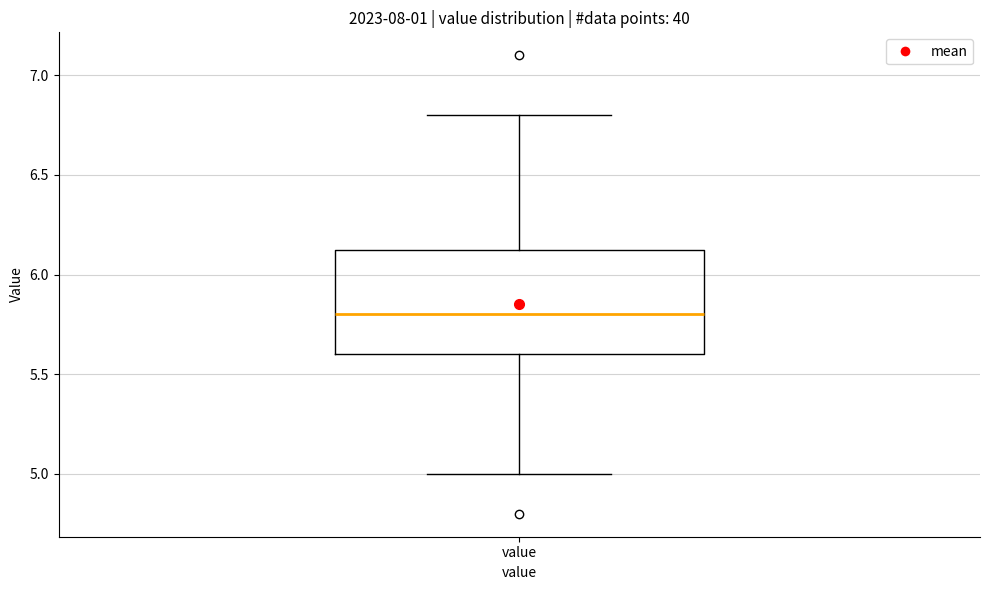

Transcribe this box plot: give where the median line is, the range the box spans, and where the two whiskers end, as read against the y-axis. The values are not printed on the chart, so give them approximately, as read against the axis.

median 5.80, box 5.60 to 6.15, whiskers 5.00 to 6.80